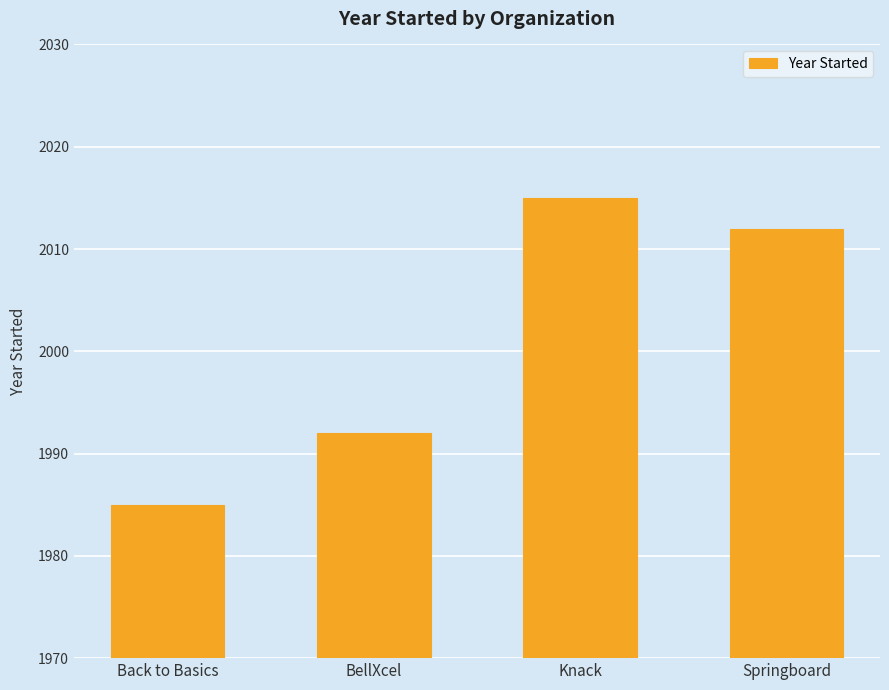

Reading left to right, transcribe all the data shown in this chart.

Back to Basics=1985	BellXcel=1992	Knack=2015	Springboard=2012